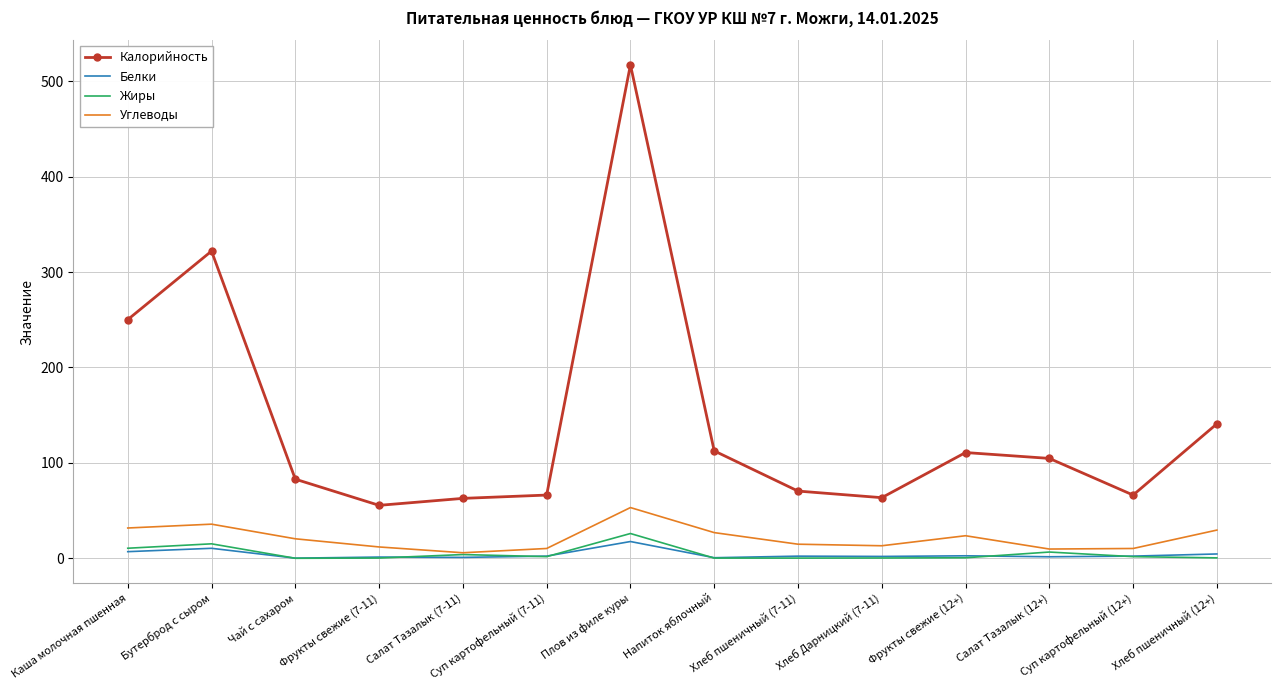

Rank the series at Бутерброд с сыром from highest to lowest value.

Калорийность, Углеводы, Жиры, Белки